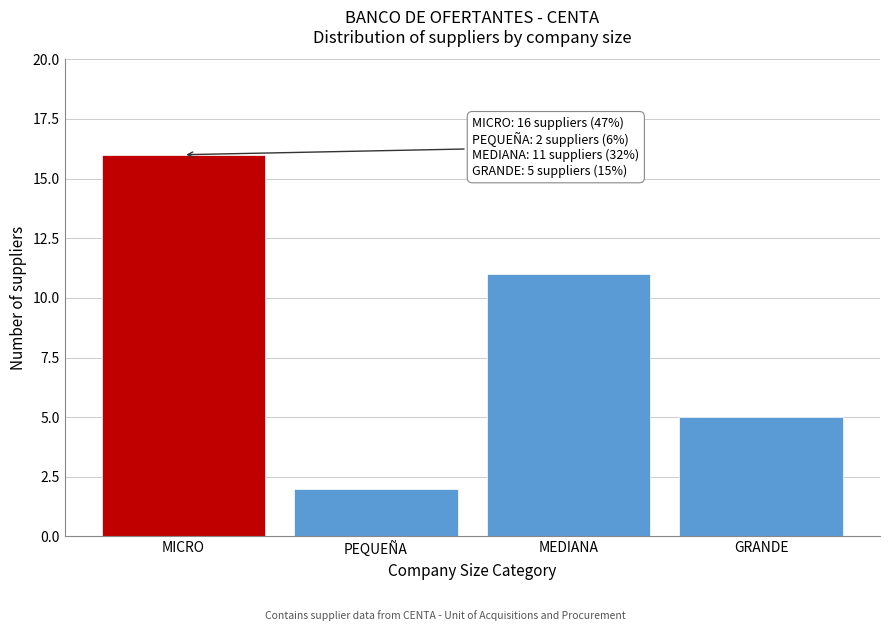

Reading left to right, extract all data points from this chart.

16	2	11	5